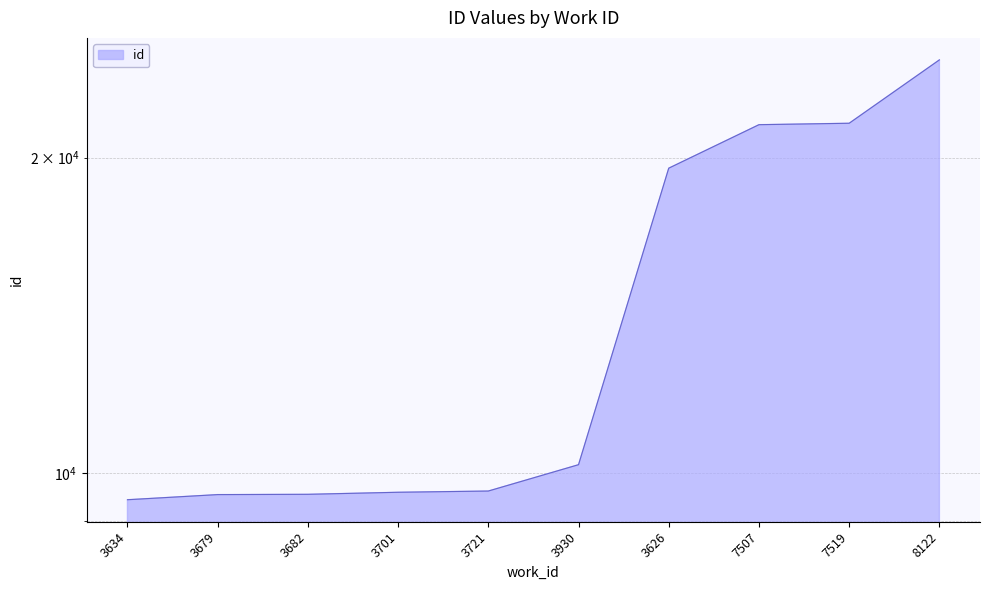

Approximately how many times larger is the value at 7507 compared to 3930?

2.1